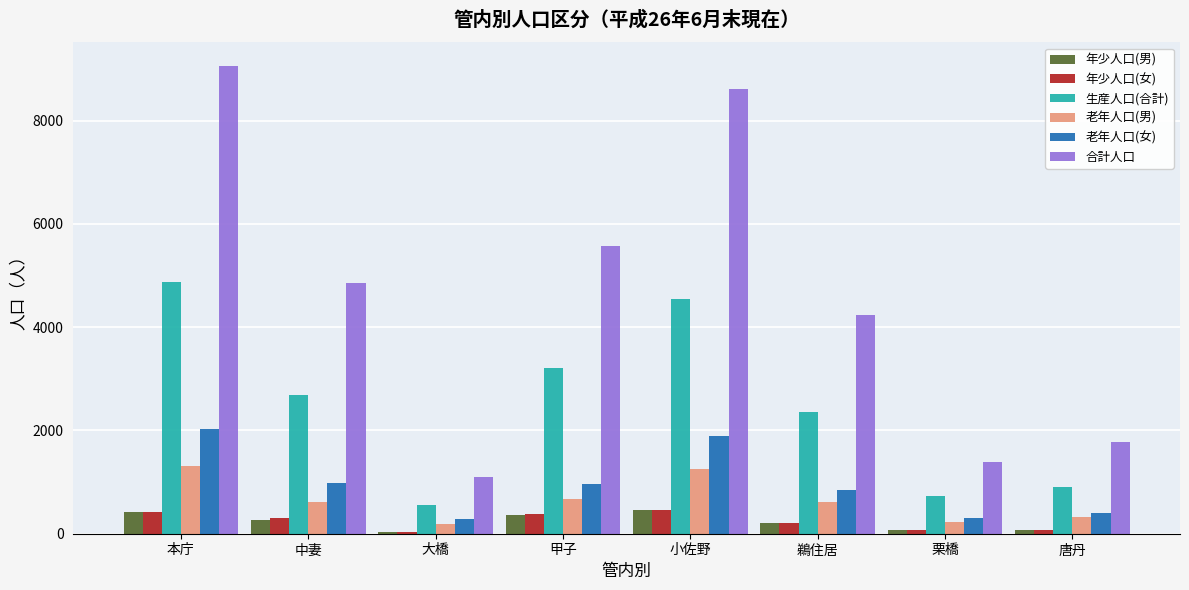

The value of 合計人口 at 本庁 is 9066. True or false?

True